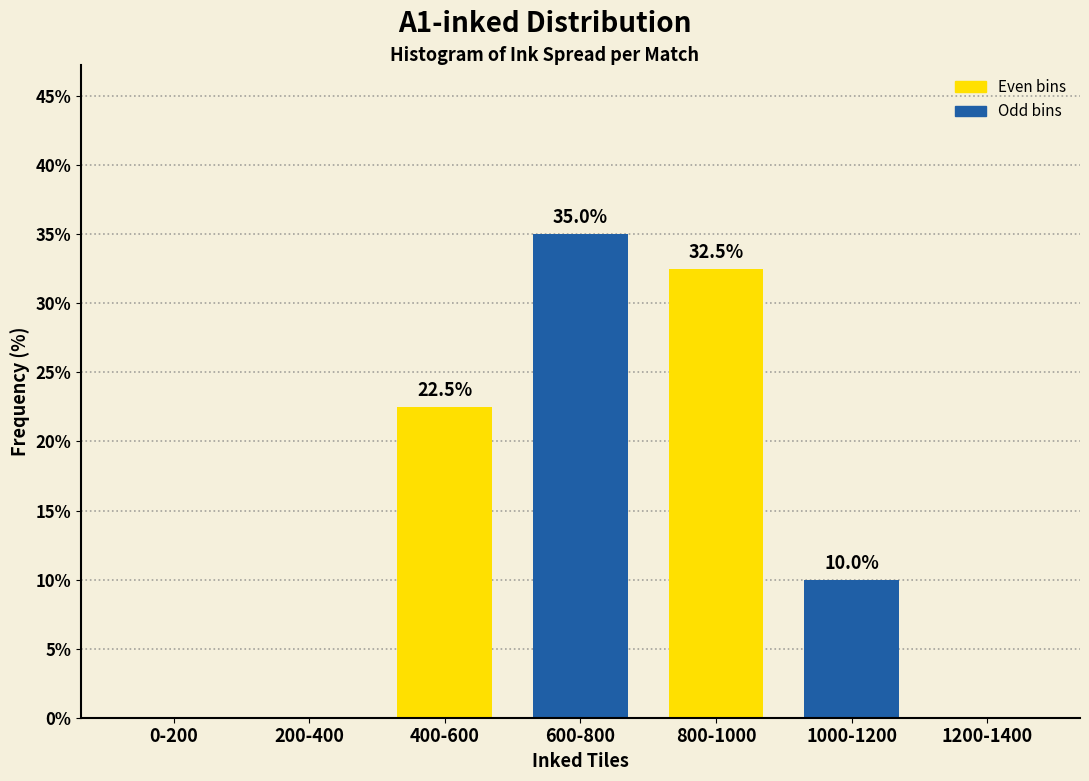

Reading right to left, list all the values displayed in this chart.

1200-1400=0.0	1000-1200=10.0	800-1000=32.5	600-800=35.0	400-600=22.5	200-400=0.0	0-200=0.0